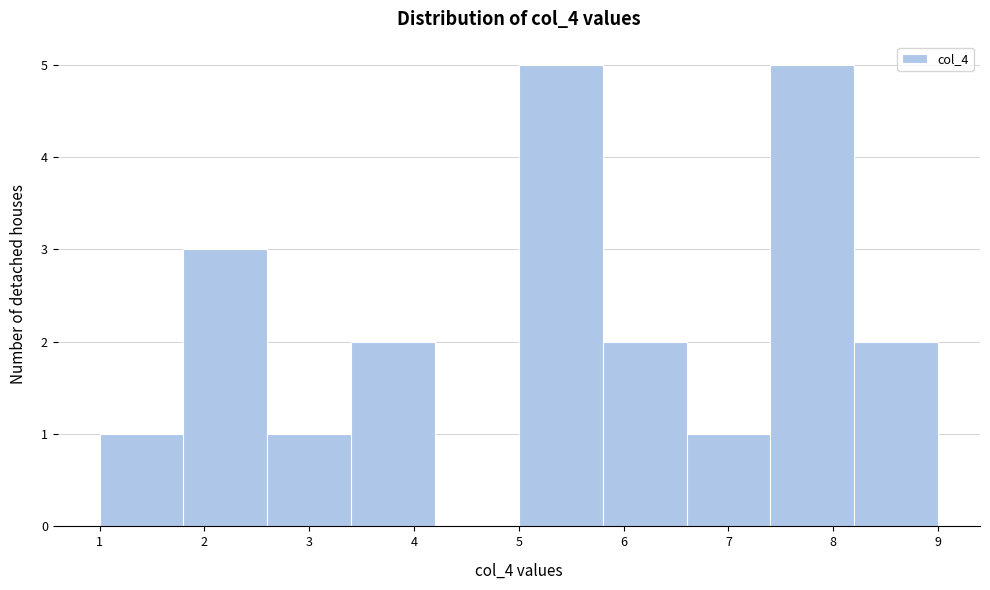

Reading left to right, transcribe this chart: for each bar, give the range it covers on the x-axis and its height. The values are not printed on the chart, so give them approximately, as read against the axis.

1.0 to 1.8: 1
1.8 to 2.6: 3
2.6 to 3.4: 1
3.4 to 4.2: 2
4.2 to 5.0: 0
5.0 to 5.8: 5
5.8 to 6.6: 2
6.6 to 7.4: 1
7.4 to 8.2: 5
8.2 to 9.0: 2